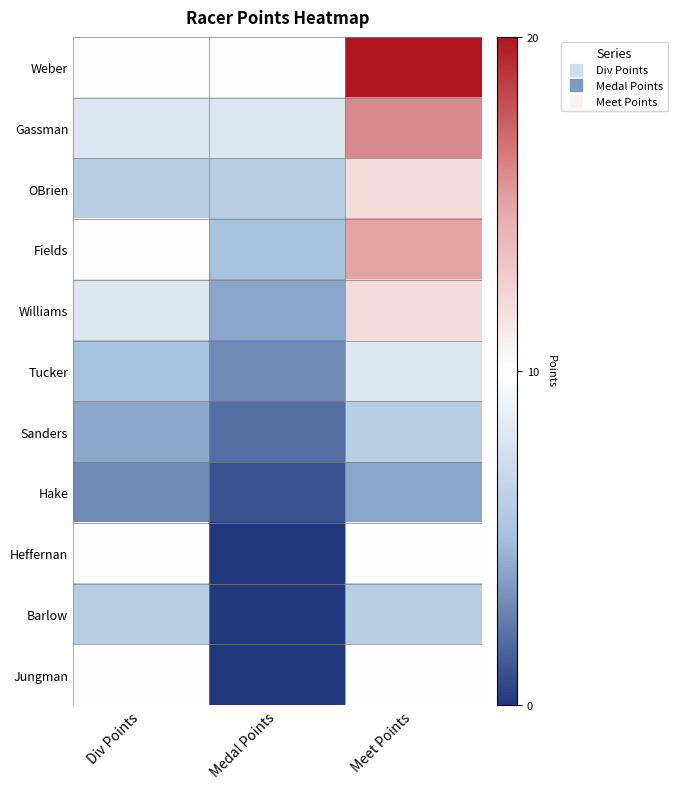

Reading left to right, what are all the values shown in this chart?

Weber: Div Points=10	Medal Points=10	Meet Points=20
Gassman: Div Points=8	Medal Points=8	Meet Points=16
OBrien: Div Points=6	Medal Points=6	Meet Points=12
Fields: Div Points=10	Medal Points=5	Meet Points=15
Williams: Div Points=8	Medal Points=4	Meet Points=12
Tucker: Div Points=5	Medal Points=3	Meet Points=8
Sanders: Div Points=4	Medal Points=2	Meet Points=6
Hake: Div Points=3	Medal Points=1	Meet Points=4
Heffernan: Div Points=10	Medal Points=0	Meet Points=10
Barlow: Div Points=6	Medal Points=0	Meet Points=6
Jungman: Div Points=10	Medal Points=0	Meet Points=10